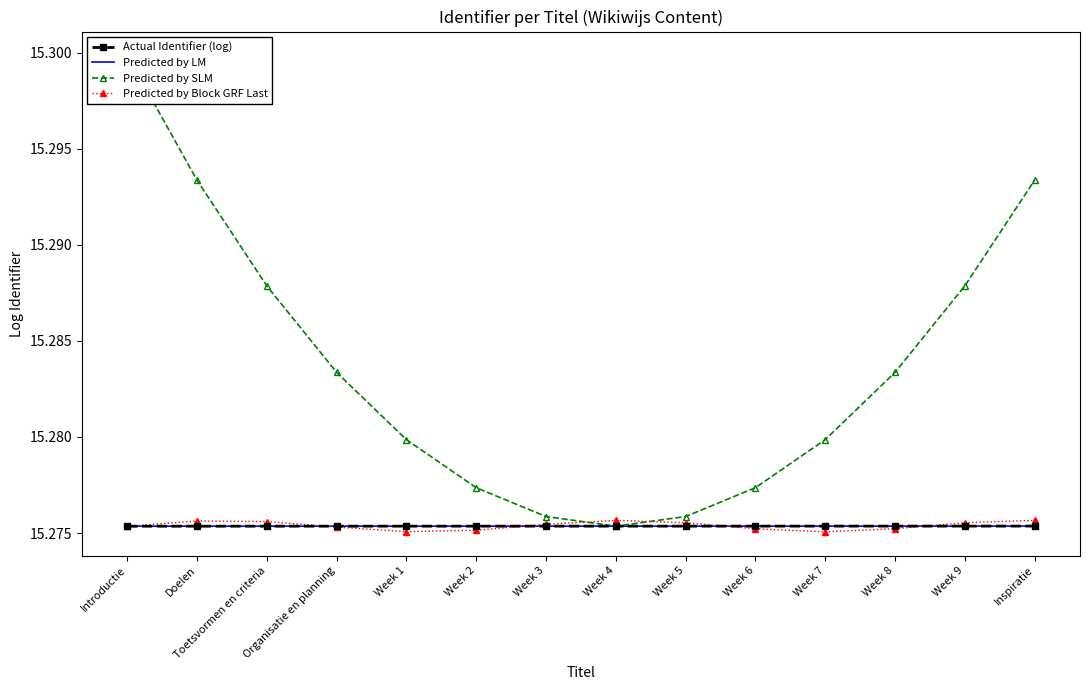

Reading left to right, transcribe all the data shown in this chart.

Actual Identifier (log): 15.3	15.3	15.3	15.3	15.3	15.3	15.3	15.3	15.3	15.3	15.3	15.3	15.3	15.3
Predicted by LM: 15.3	15.3	15.3	15.3	15.3	15.3	15.3	15.3	15.3	15.3	15.3	15.3	15.3	15.3
Predicted by SLM: 15.3	15.3	15.3	15.3	15.3	15.3	15.3	15.3	15.3	15.3	15.3	15.3	15.3	15.3
Predicted by Block GRF Last: 15.3	15.3	15.3	15.3	15.3	15.3	15.3	15.3	15.3	15.3	15.3	15.3	15.3	15.3